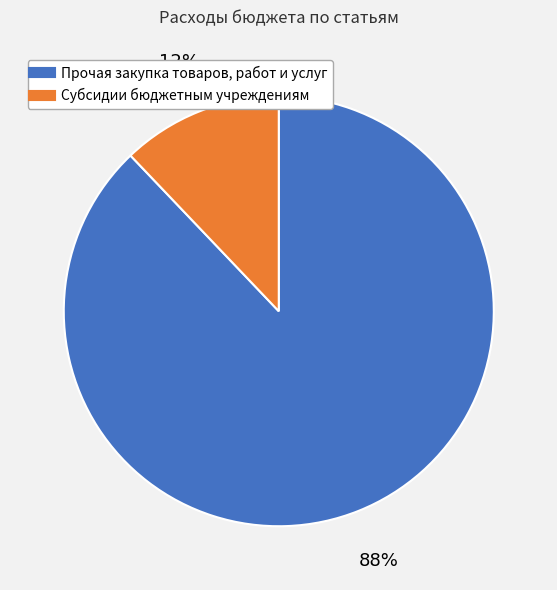

Is there any slice that represents more than half of the pie?

Yes